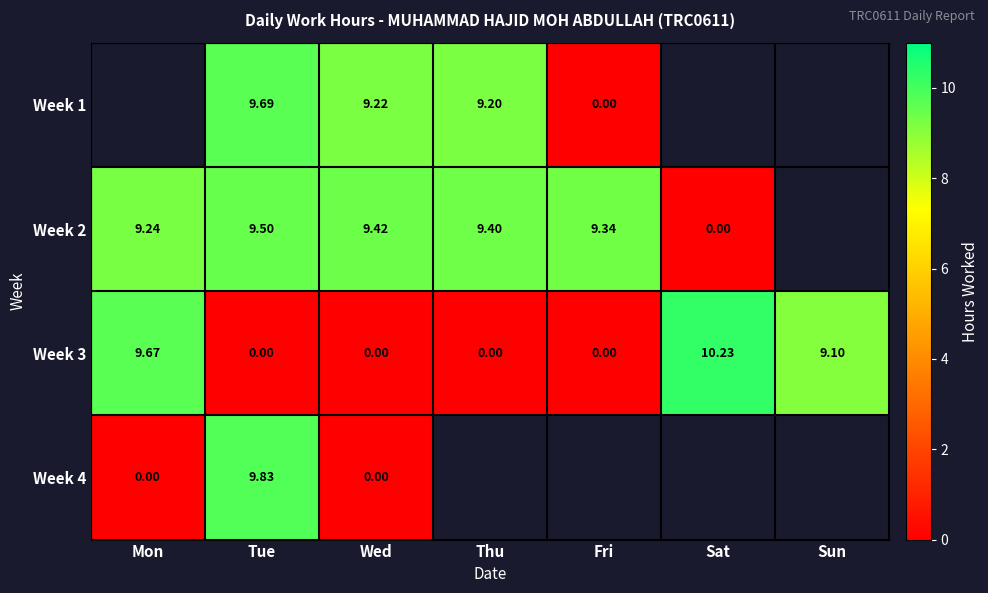

List the labels in order of Week 3 value, largest first.

Sat, Mon, Sun, Tue, Wed, Thu, Fri